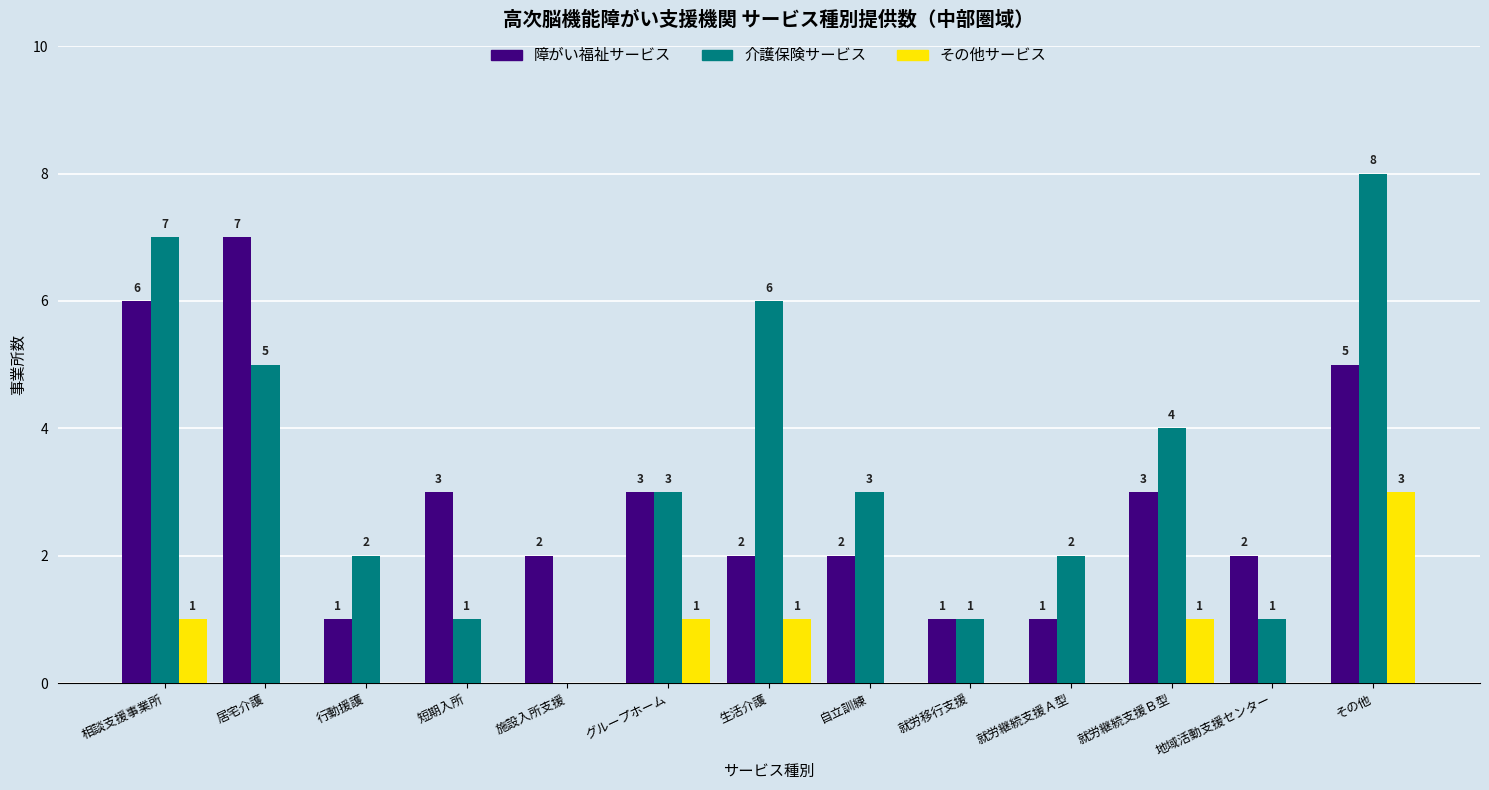

At which category is the sum across all series the highest?

その他